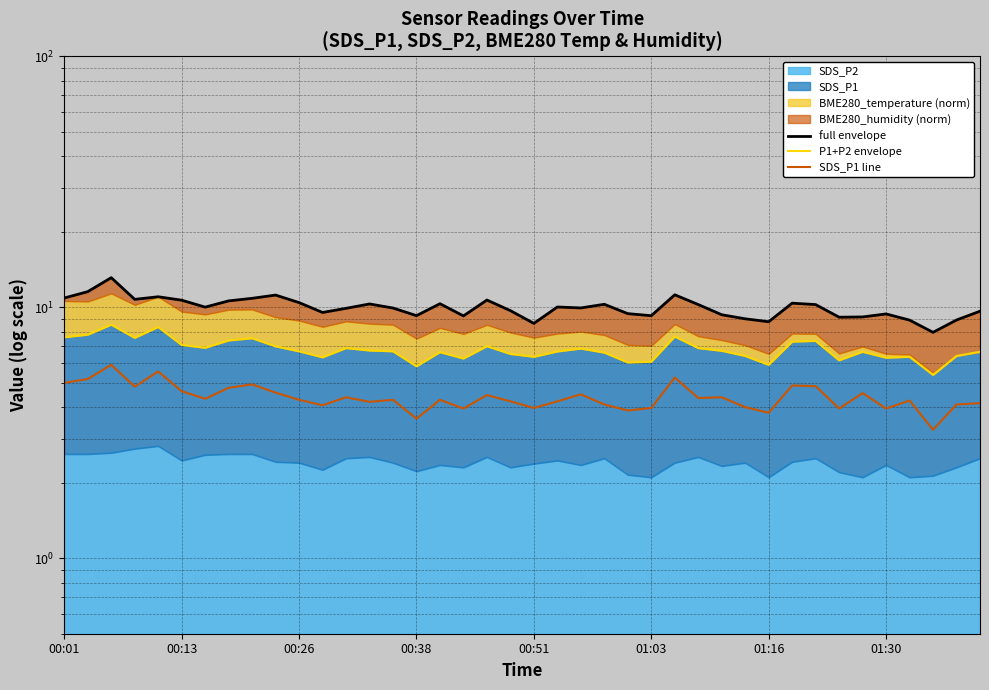

What is the total value across all series at 36?

19.5